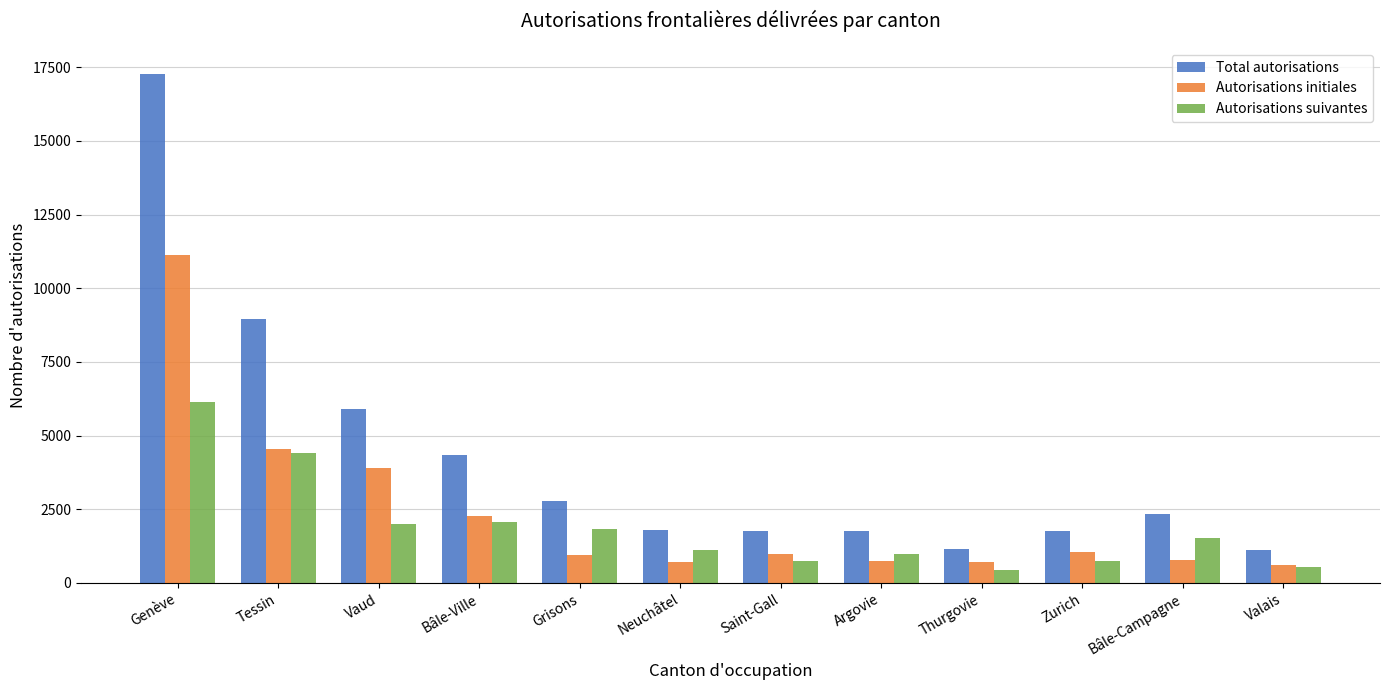

Between Tessin and Zurich, which series saw the biggest shift?

Total autorisations